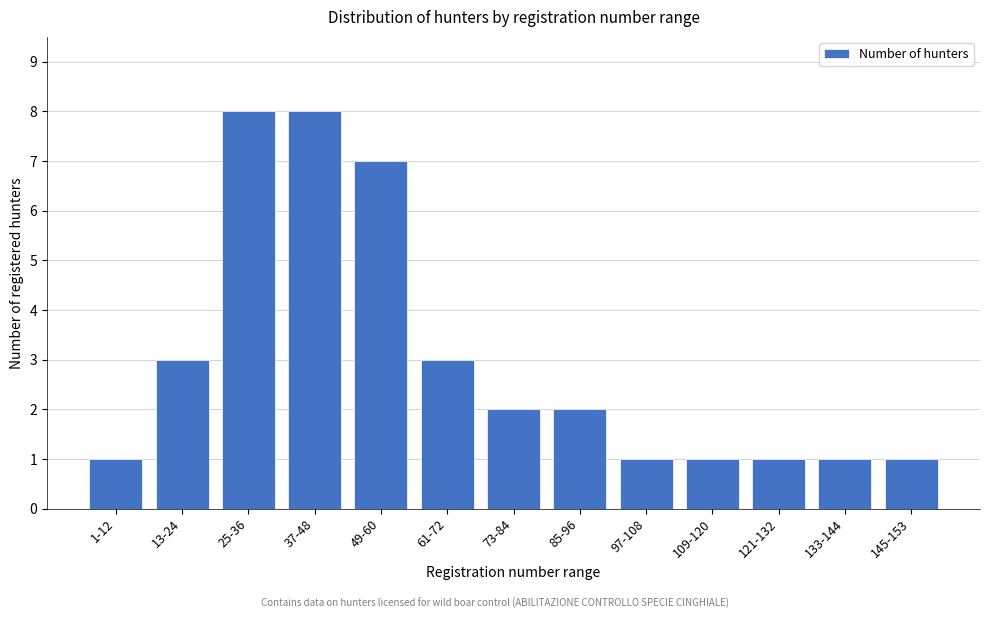

Reading left to right, extract all data points from this chart.

1	3	8	8	7	3	2	2	1	1	1	1	1